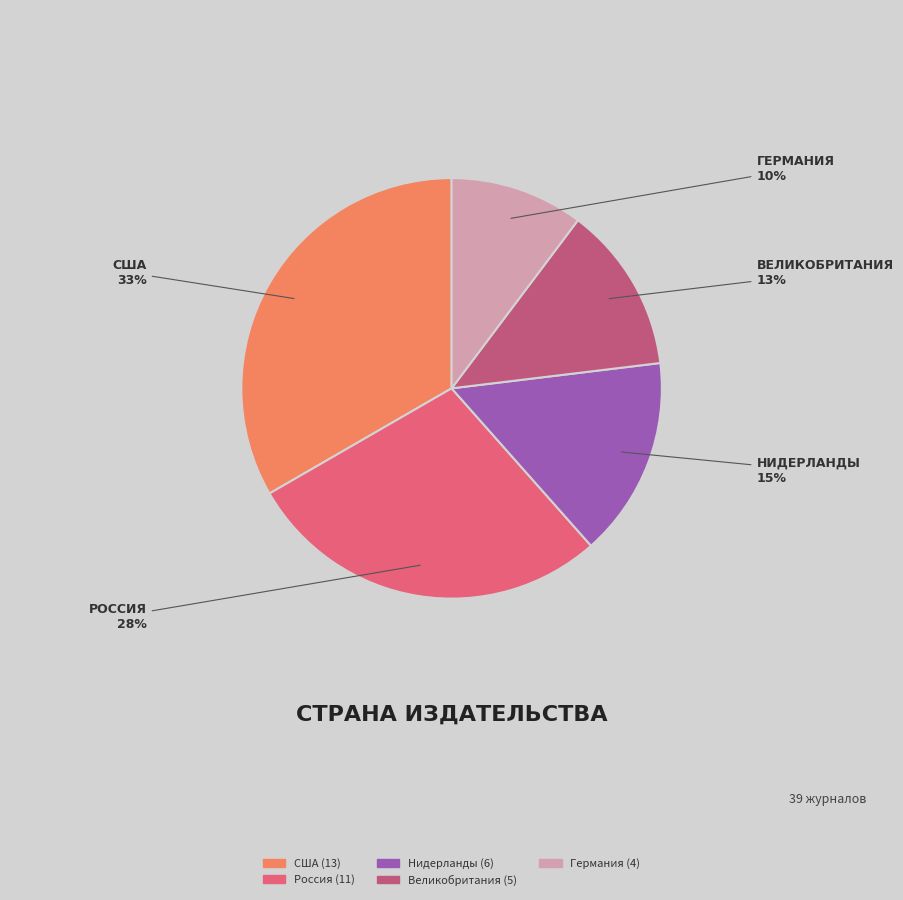

Which category has the biggest portion of the pie?

США